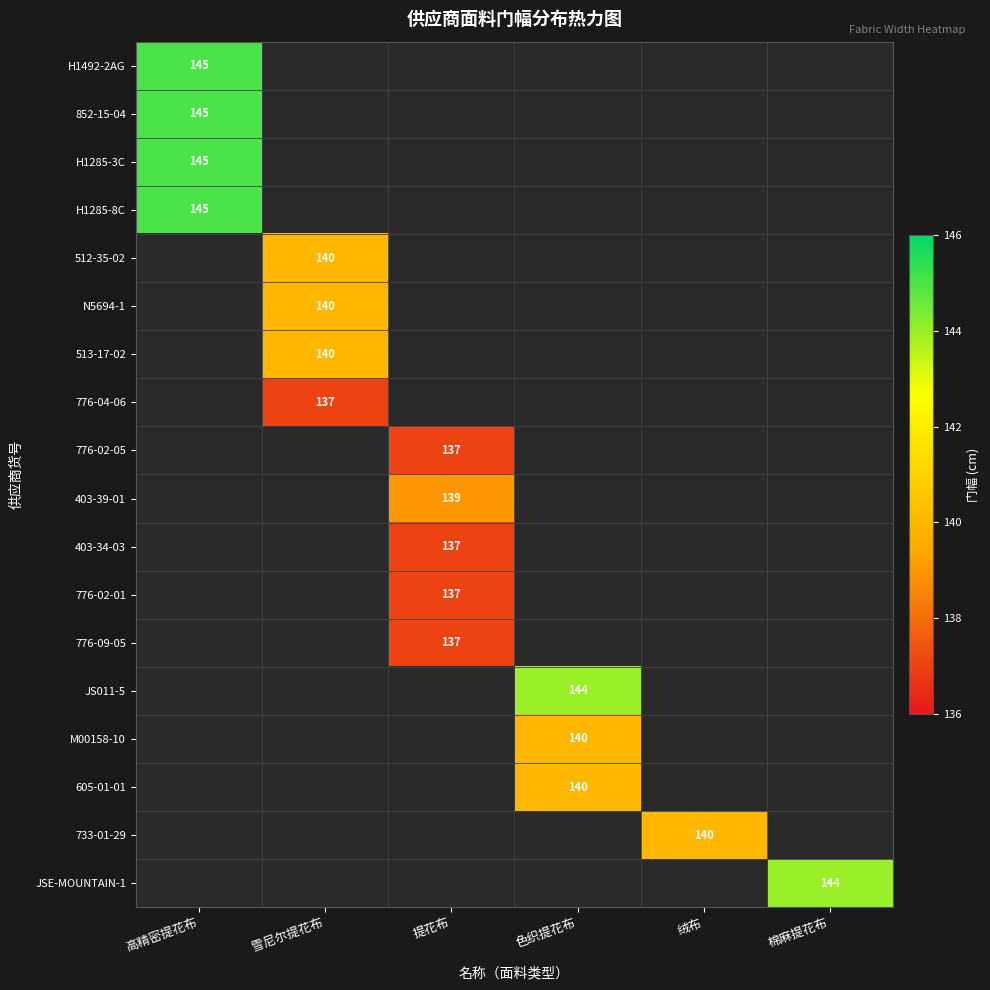

The value of 512-35-02 at 雪尼尔提花布 is 54. True or false?

False